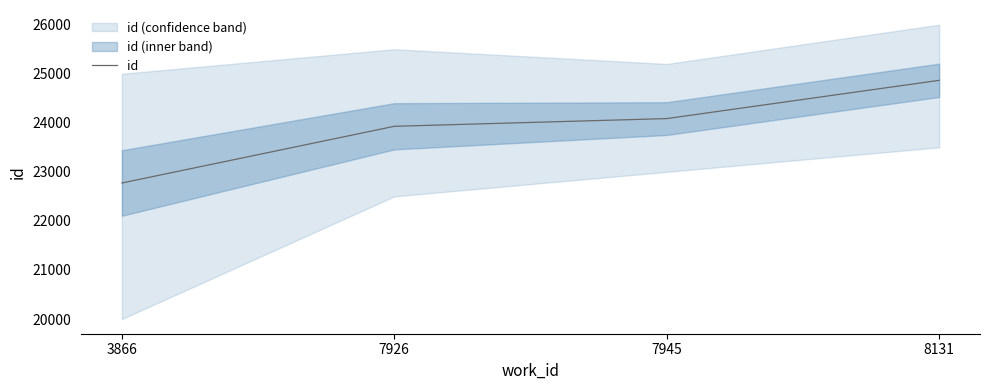

What is the value of the 4th point from the left?

24866